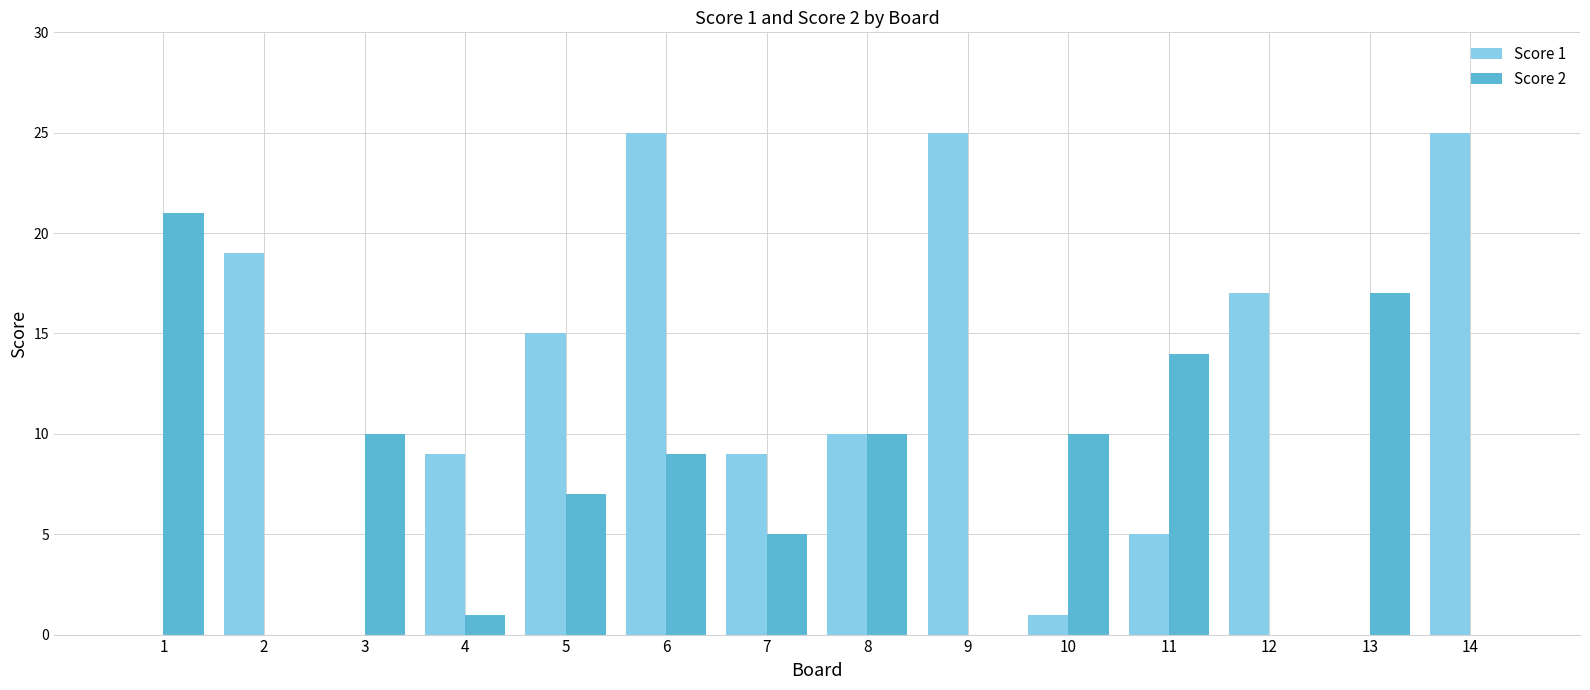

Between 1 and 4, which series saw the biggest shift?

Score 2